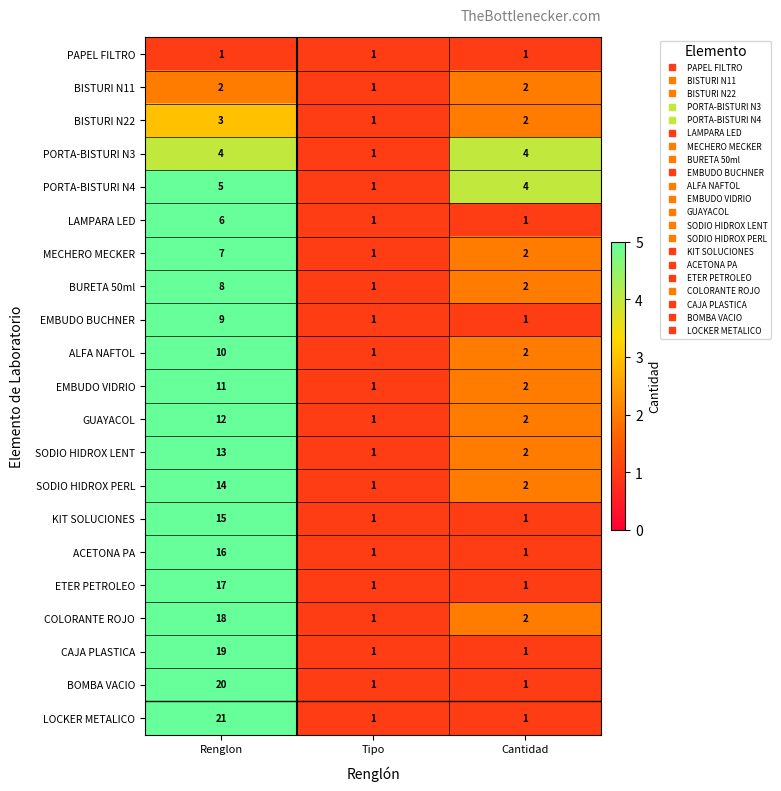

Is the value of EMBUDO BUCHNER at Cantidad greater than the value of ETER PETROLEO at Renglon?

No